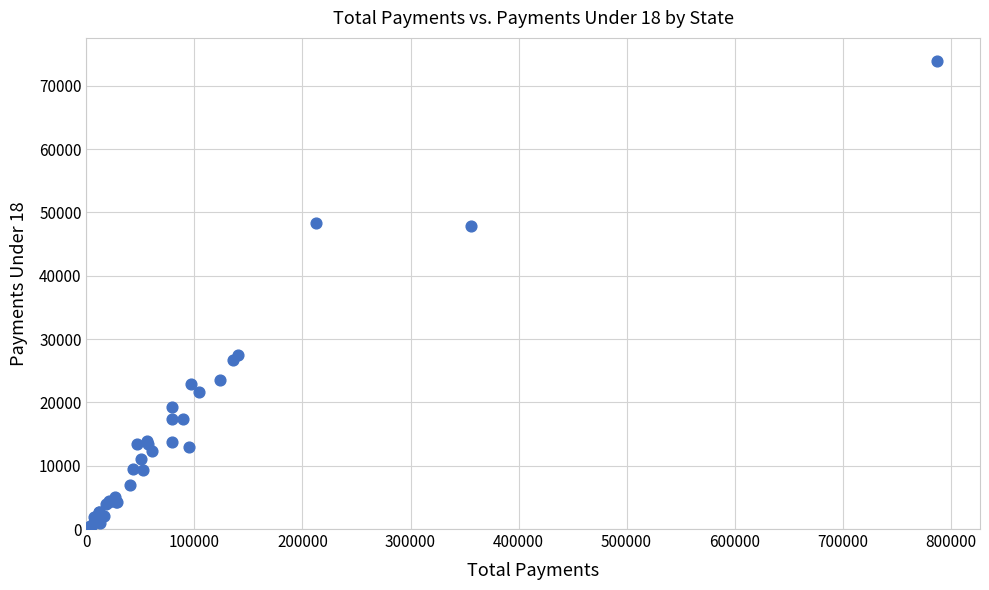

What Y value in the scatter plot is closest to 37233?

27522